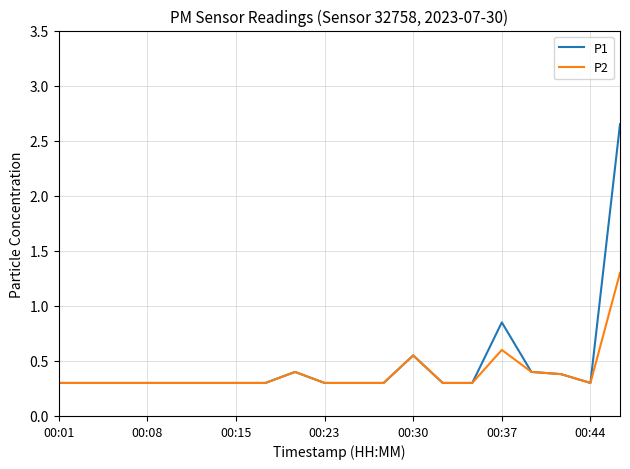

Which series has the widest spread of values?

P1